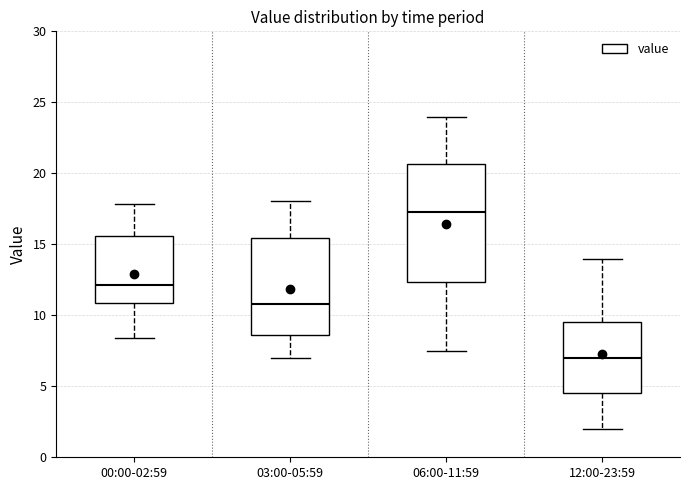

Reading left to right, read every box against the y-axis: the position of its median line, the range the box covers, and the ends of its whiskers. The values are not printed on the chart, so give them approximately, as read against the axis.

00:00-02:59: median 12.0, box 11.0 to 15.5, whiskers 8.5 to 18.0
03:00-05:59: median 11.0, box 8.5 to 15.5, whiskers 7.0 to 18.0
06:00-11:59: median 17.5, box 12.5 to 20.5, whiskers 7.5 to 24.0
12:00-23:59: median 7.0, box 4.5 to 9.5, whiskers 2.0 to 14.0